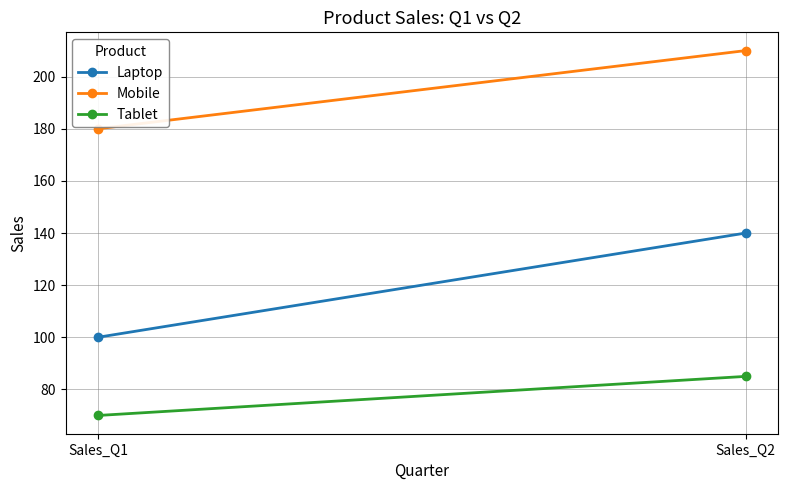

What is the sum of all Tablet values?

155